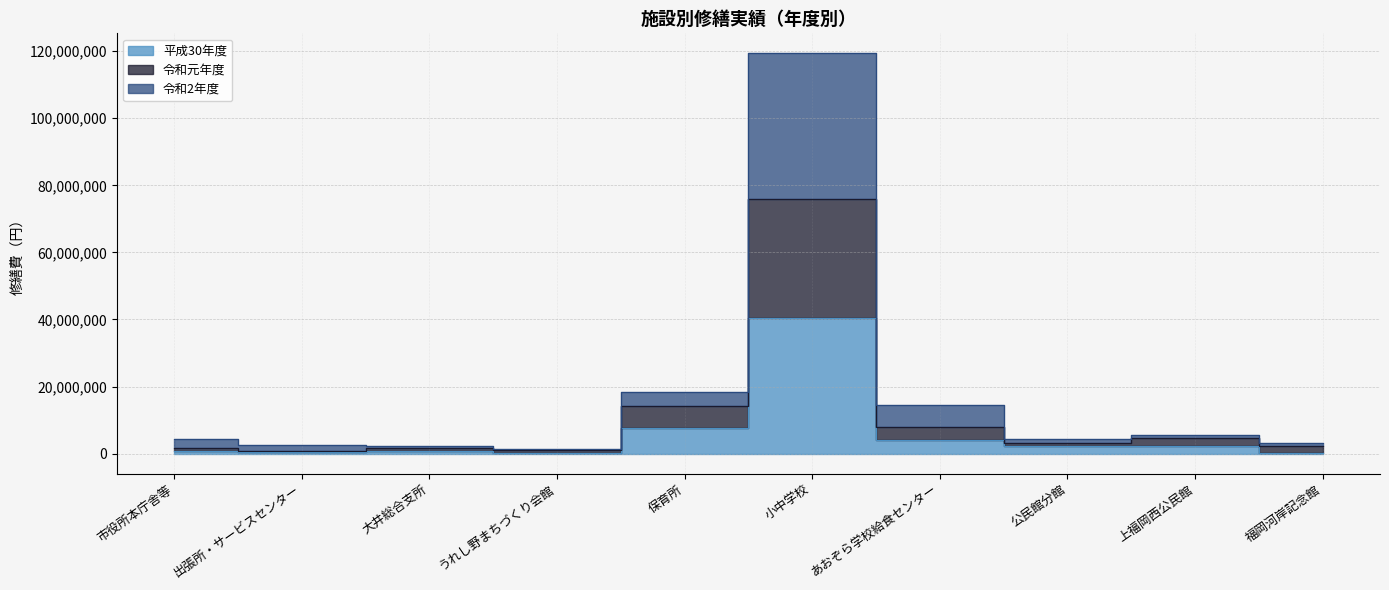

What value does the 令和2年度 series have at 市役所本庁舎等, to the nearest 100?

4426000